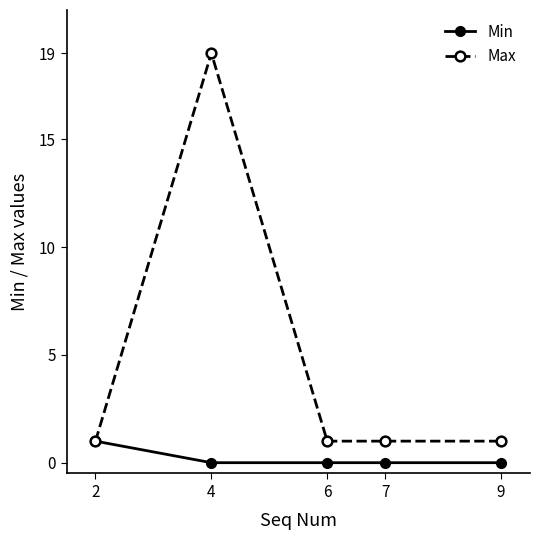

Which label corresponds to the largest value in the chart?

4